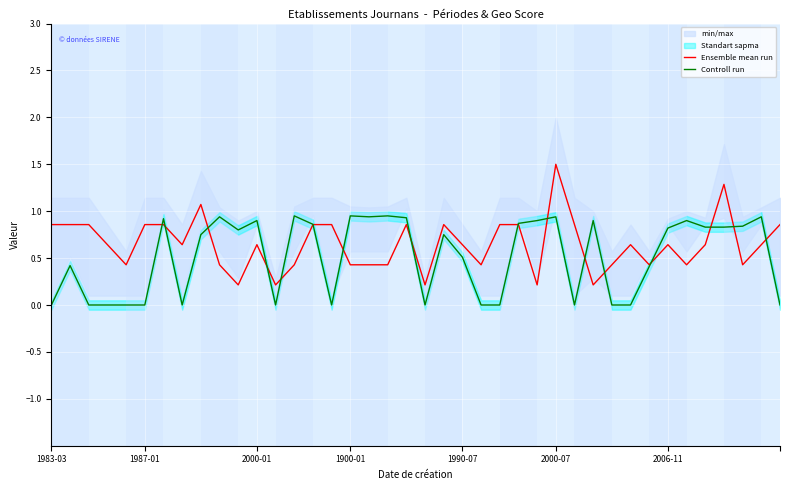

What is the difference between the Controll run values at 35 and 24?

0.8